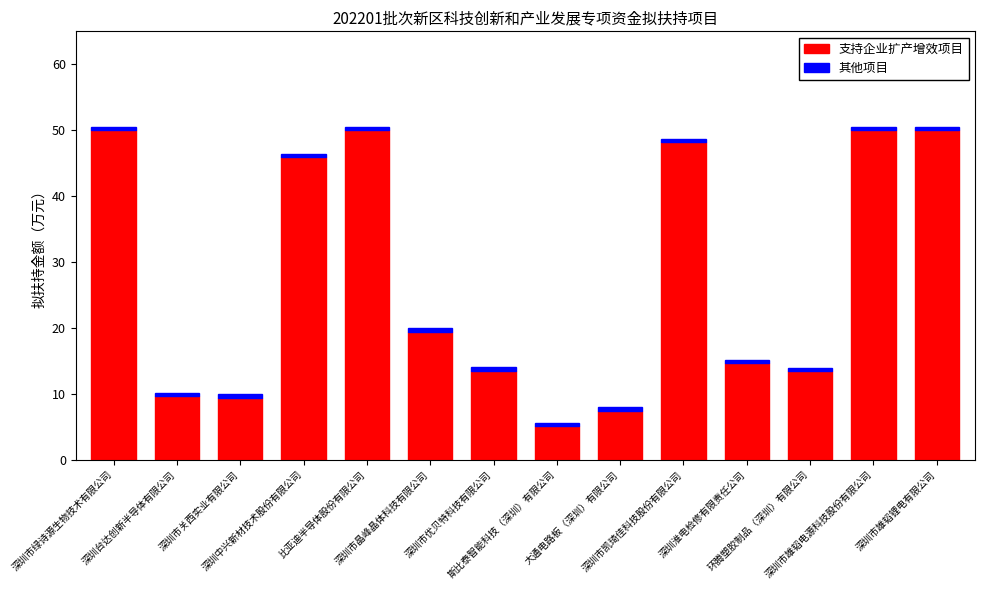

What is the average value of the 支持企业扩产增效项目 series?

27.6